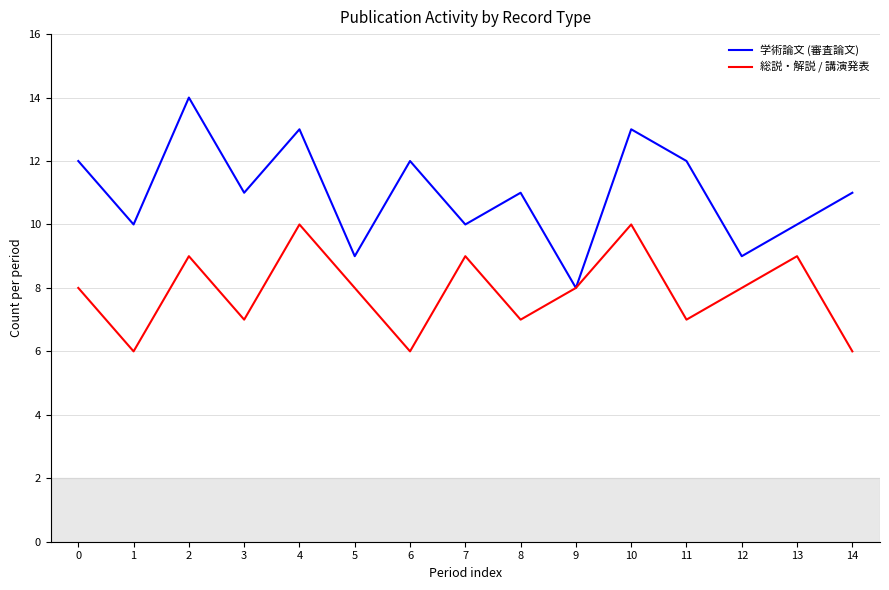

What is the sum of all 総説・解説 / 講演発表 values?

118